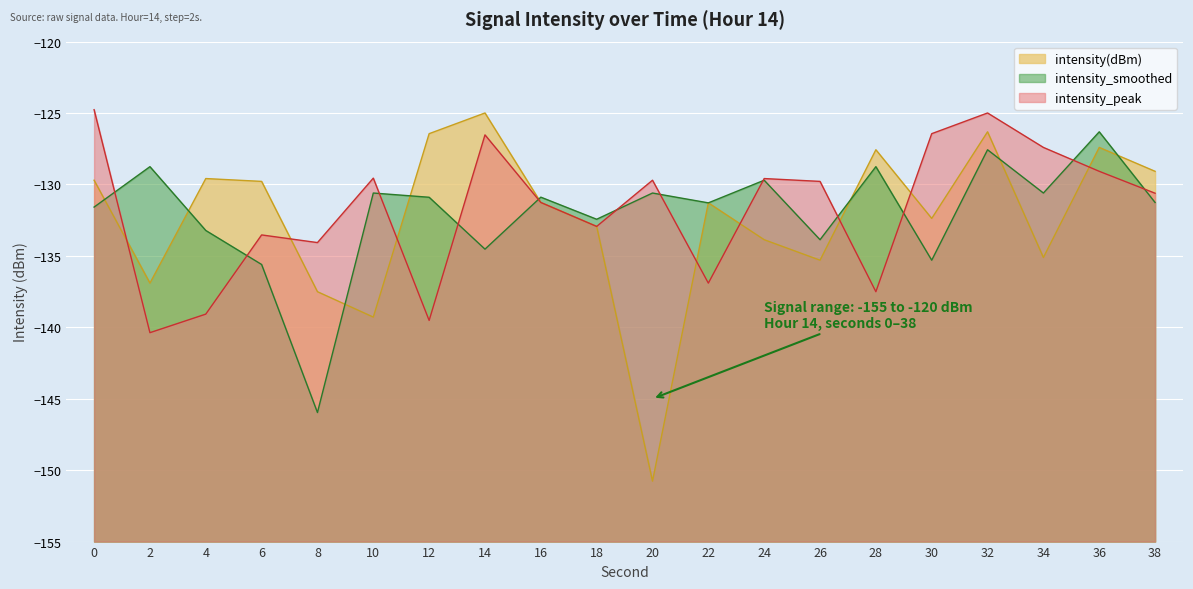

Which category has the highest value in the intensity(dBm) series?

14